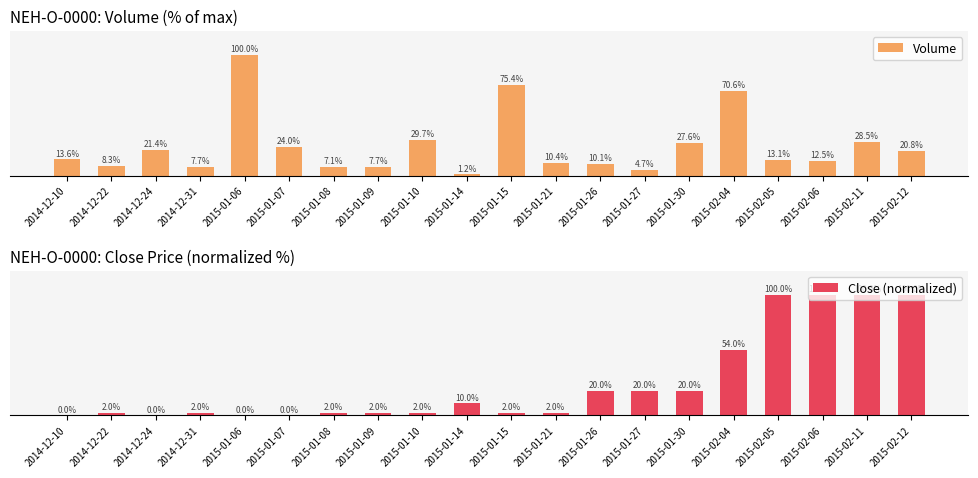

List the series in order of their overall mean, lowest first.

Volume, Close (normalized)